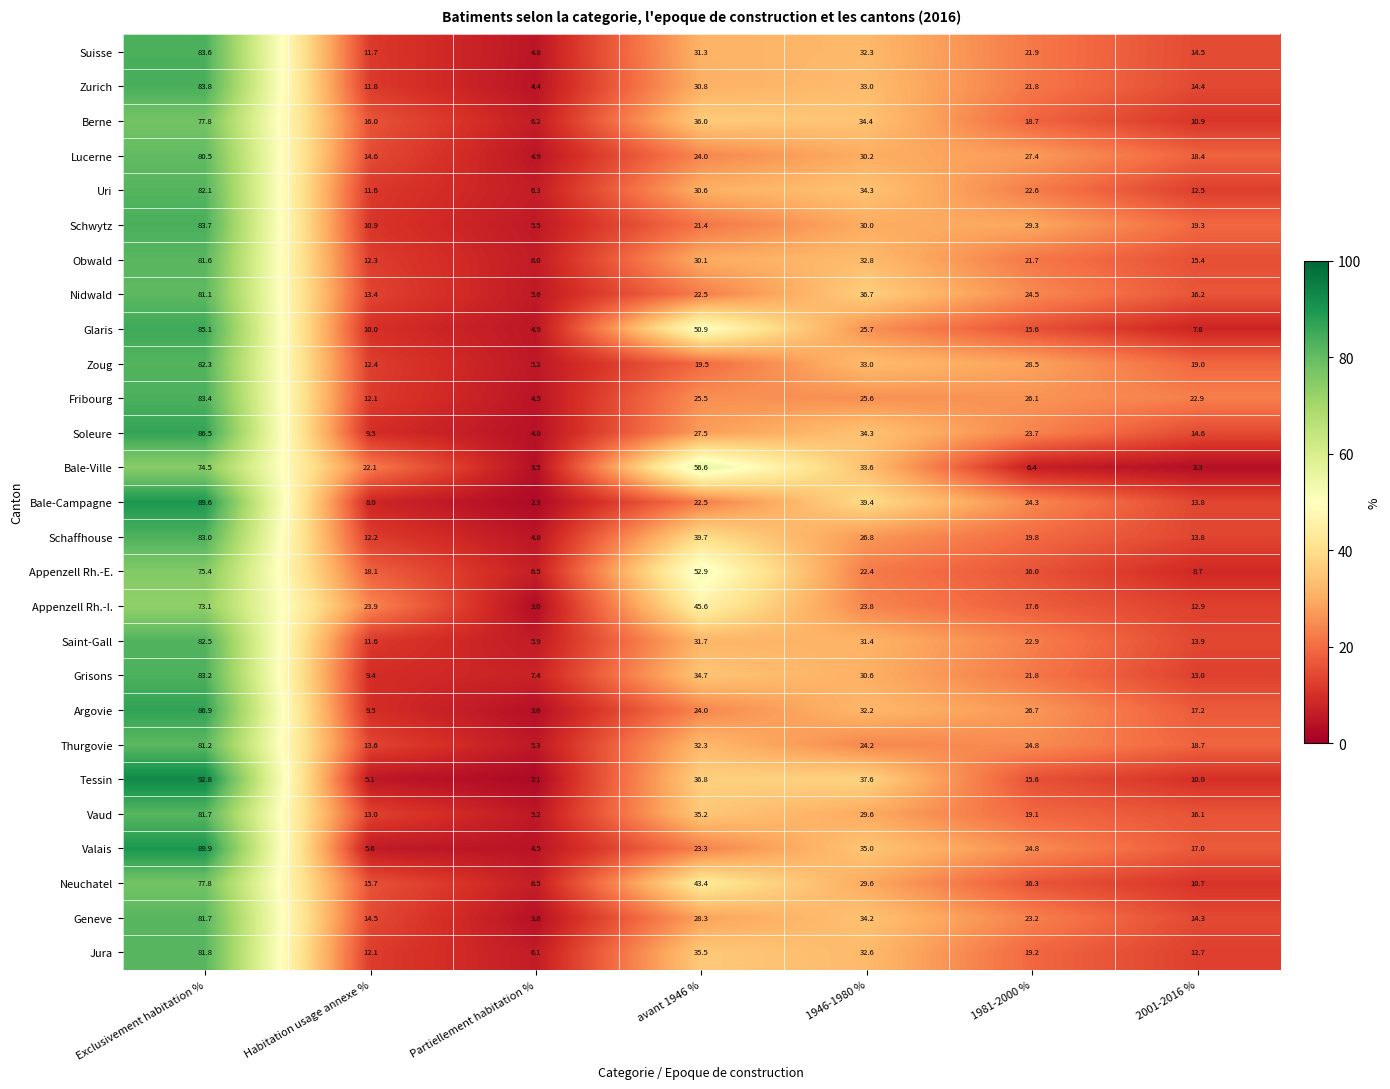

At which category does the chart reach its peak across all series?

Exclusivement habitation %